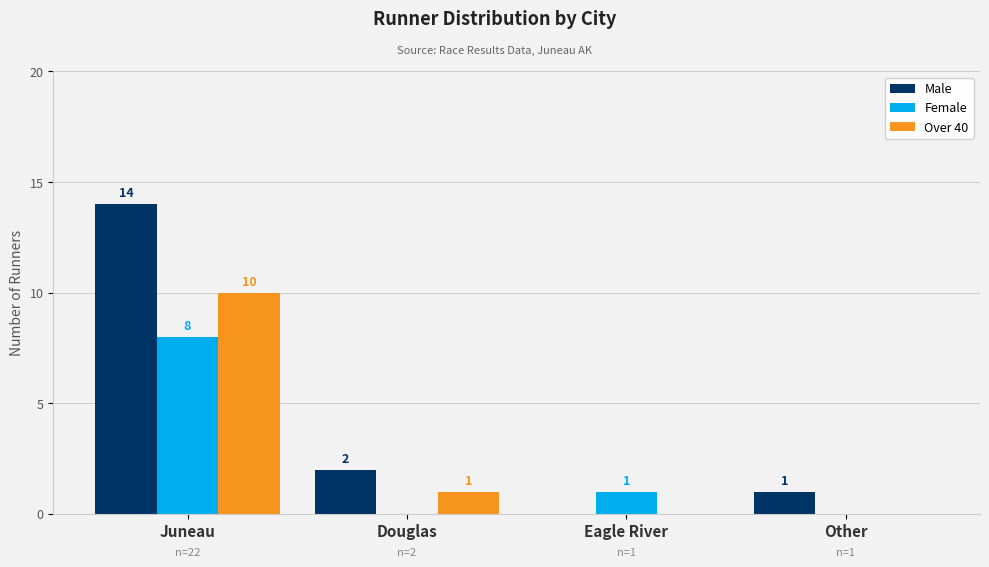

What is the sum of the Over 40 values at Juneau and Other?

10